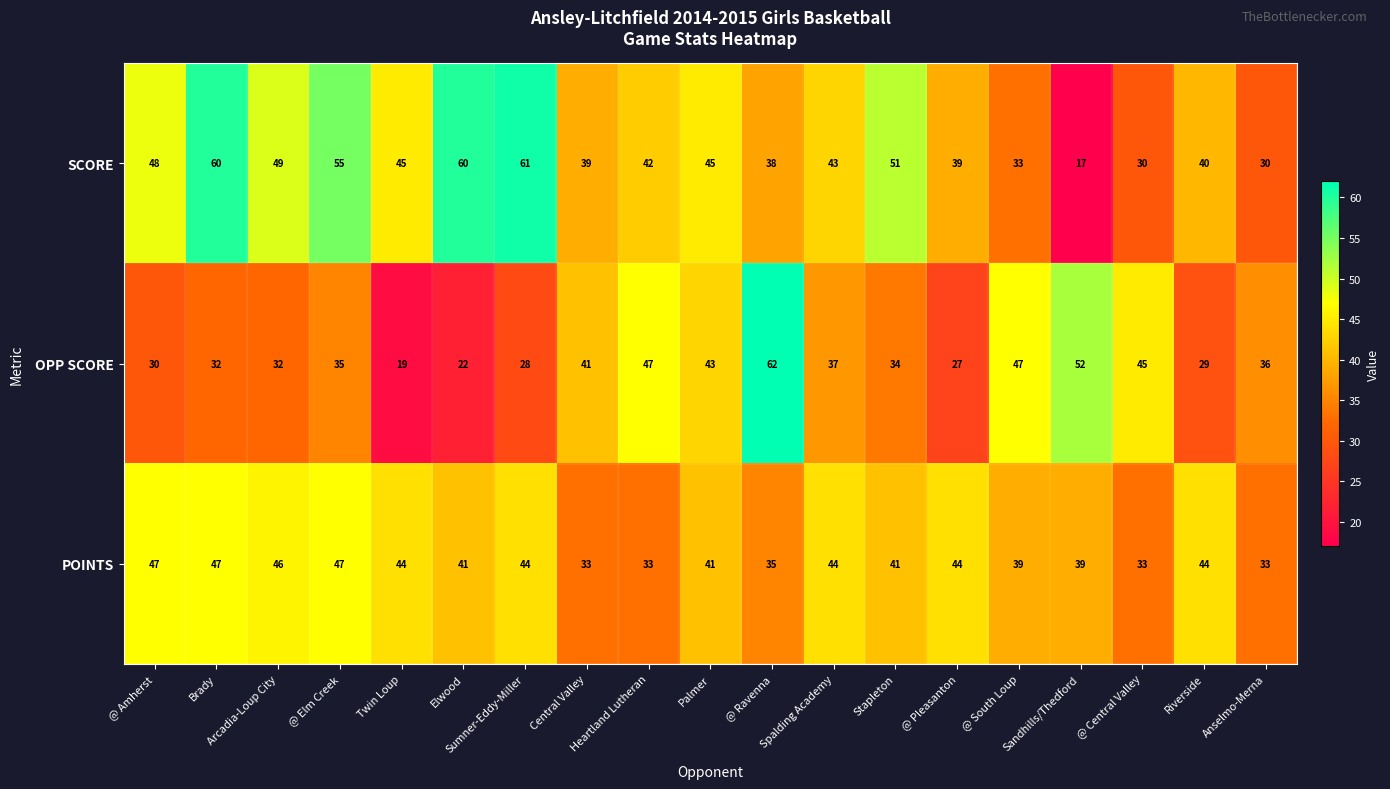

The value of SCORE at Twin Loup is 59. True or false?

False